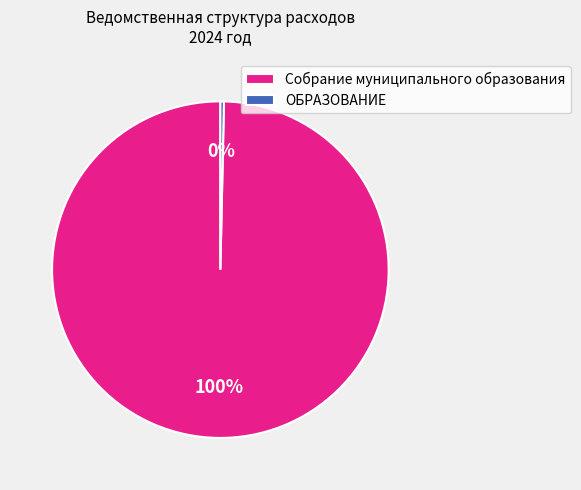

Is the sum of Собрание муниципального образования and ОБРАЗОВАНИЕ greater than half?

Yes